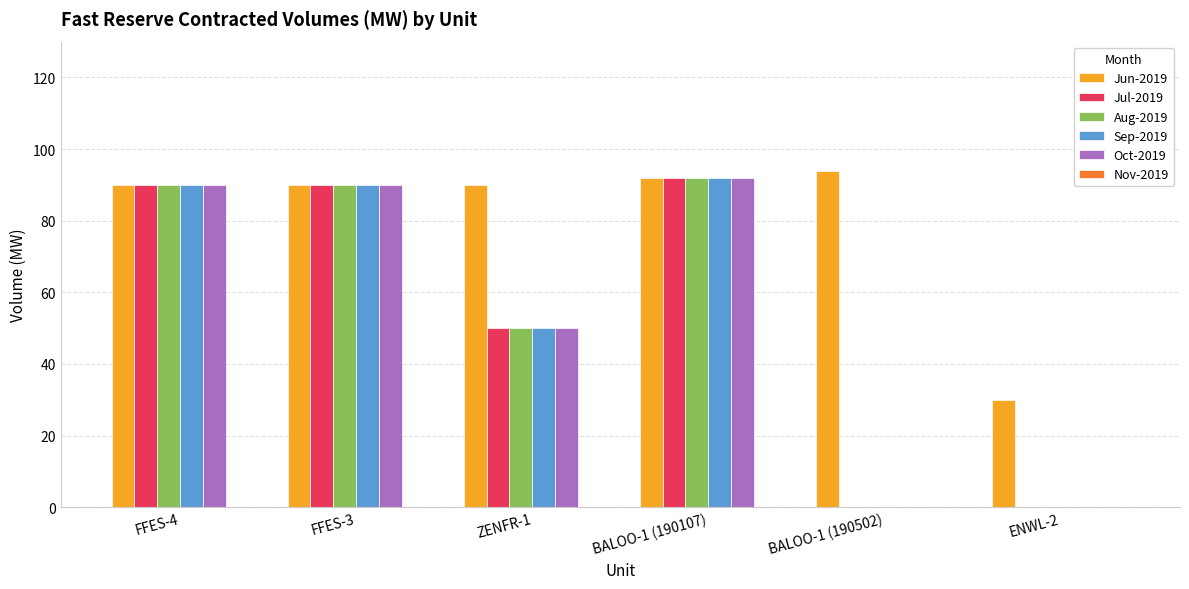

True or false: Oct-2019 has a value of 90 at FFES-4.

True